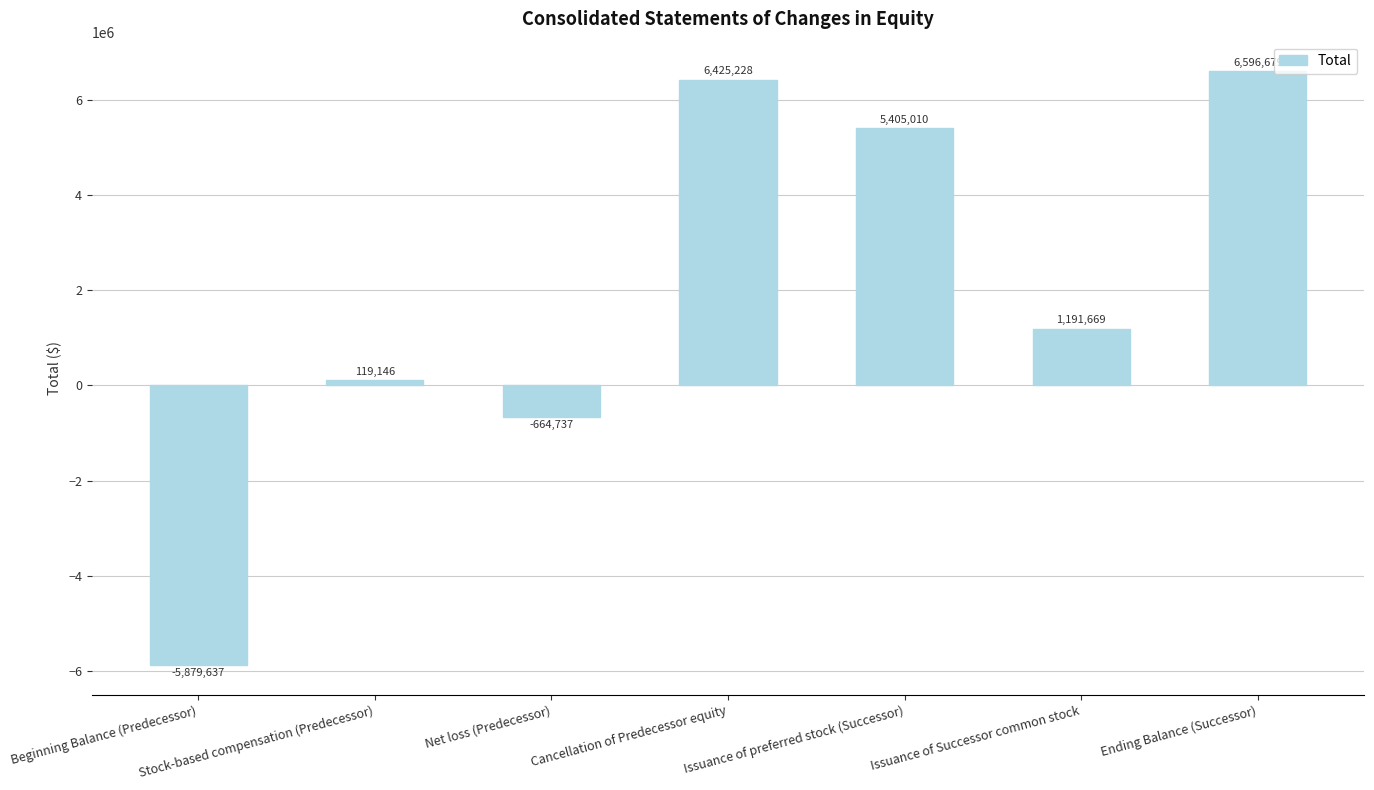

The chart shows a value of 670162 at Issuance of Successor common stock. True or false?

False